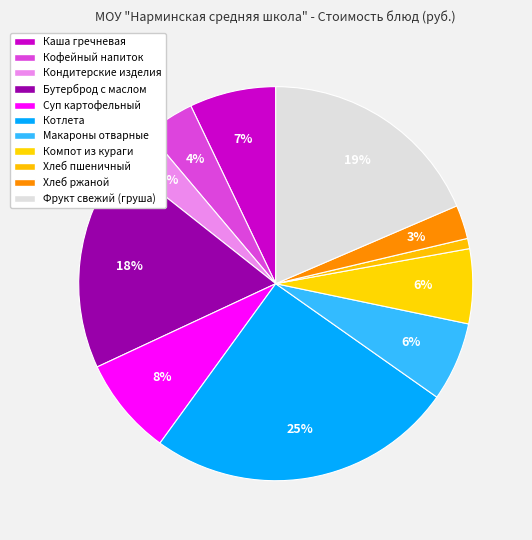

Is there a majority slice in this chart?

No